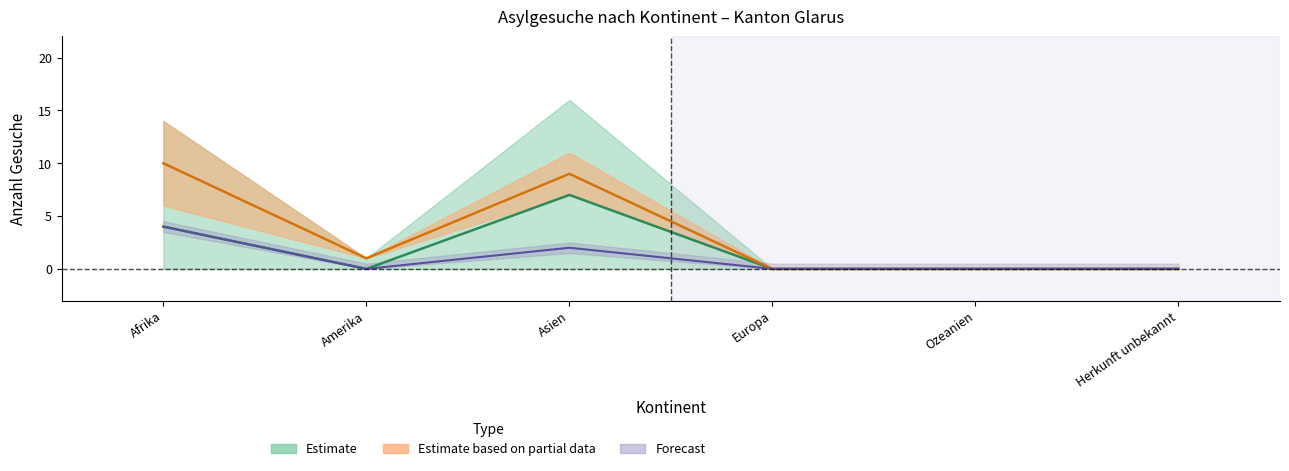

Reading right to left, what are all the values shown in this chart?

Total Asylgesuche: Herkunft unbekannt=0	Ozeanien=0	Europa=0	Asien=9	Amerika=1	Afrika=10
Primaer: Herkunft unbekannt=0	Ozeanien=0	Europa=0	Asien=7	Amerika=0	Afrika=4
Familiennachzug: Herkunft unbekannt=0	Ozeanien=0	Europa=0	Asien=2	Amerika=0	Afrika=4